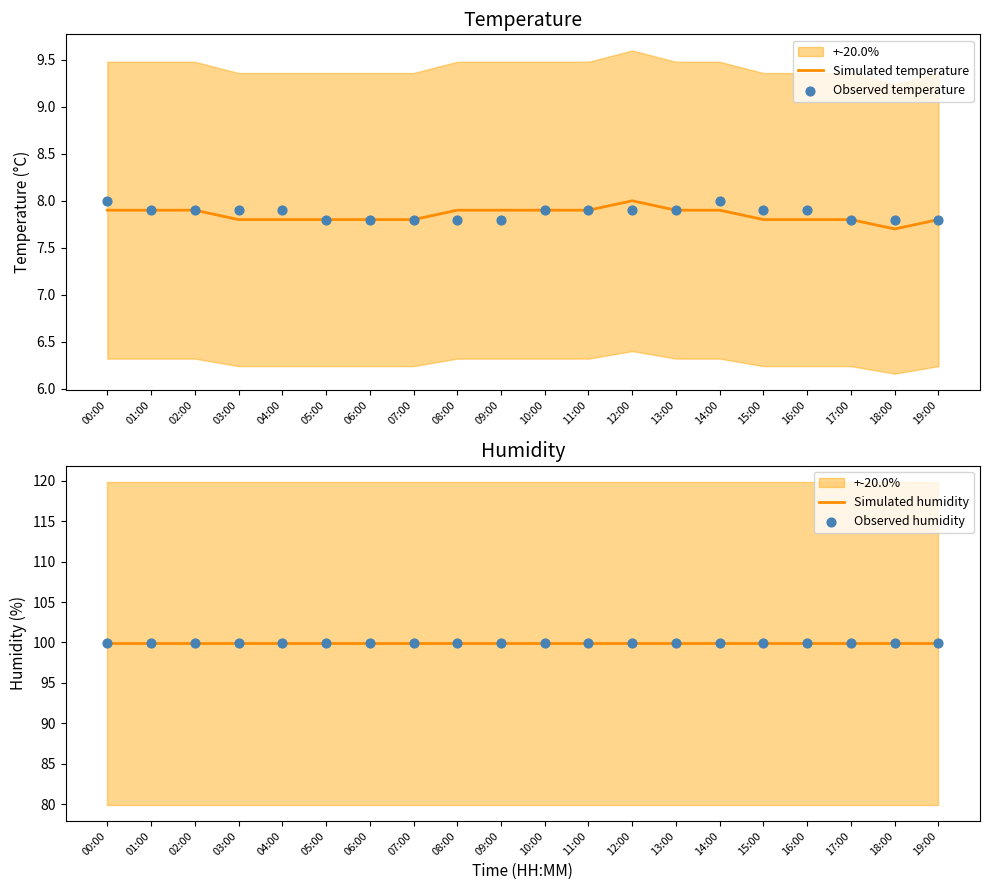

What is the total value across all series at 15:00?

215.5